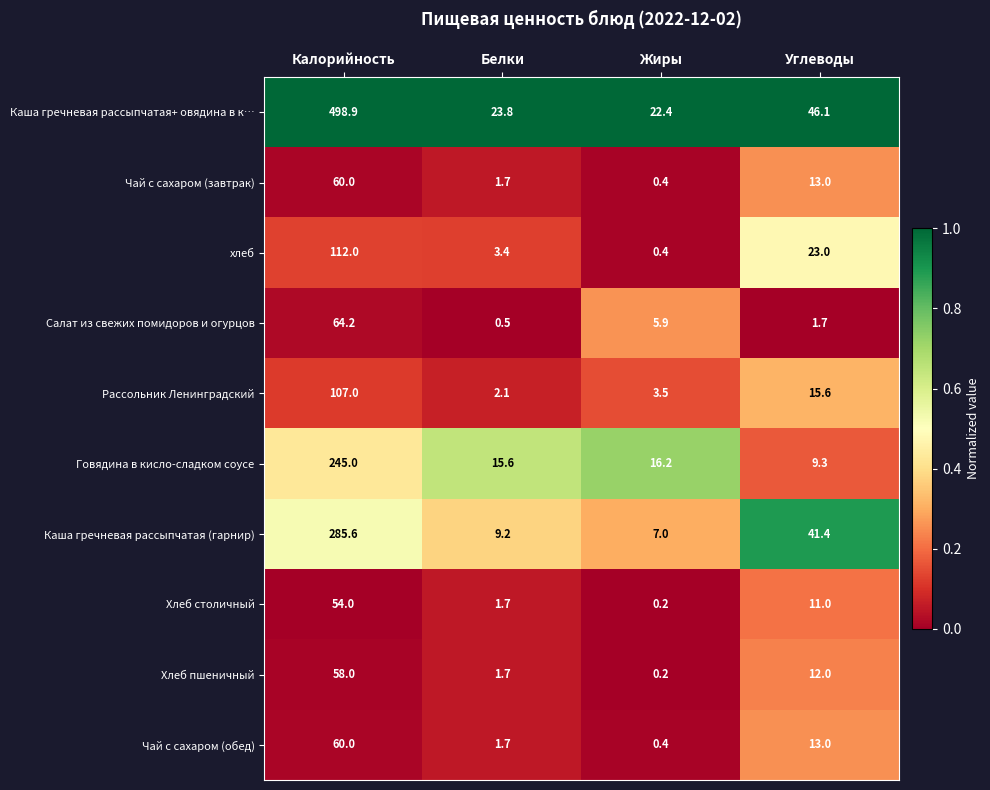

True or false: Каша гречневая рассыпчатая (гарнир) has a value of 168.7 at Калорийность.

False